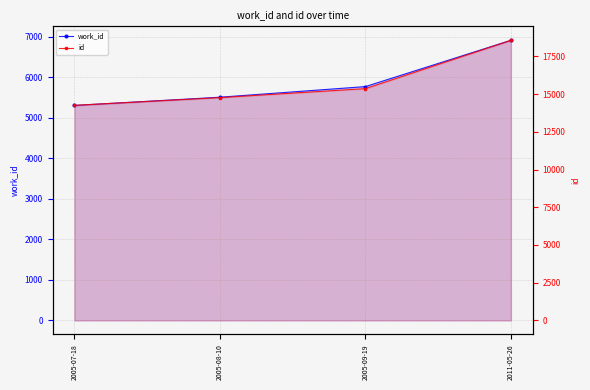

Reading right to left, extract all data points from this chart.

work_id: 6908	5767	5505	5302
id: 18566	15364	14770	14257